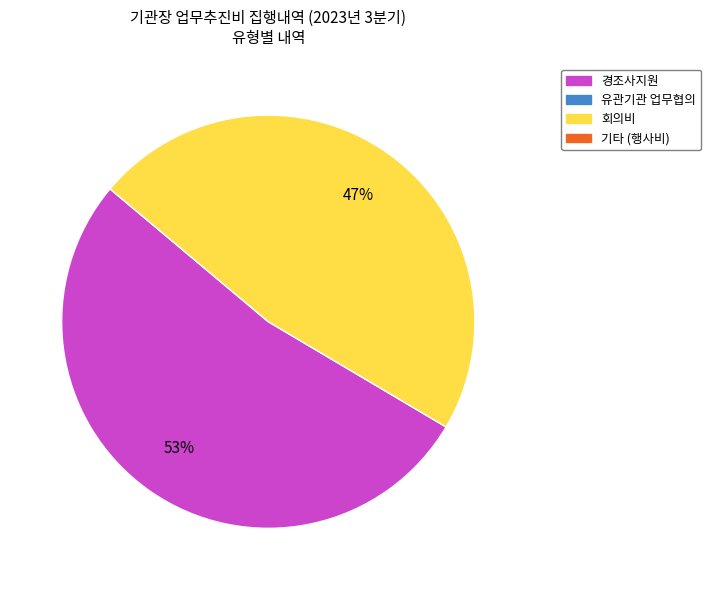

To the nearest percent, what is the average slice percentage?

50%